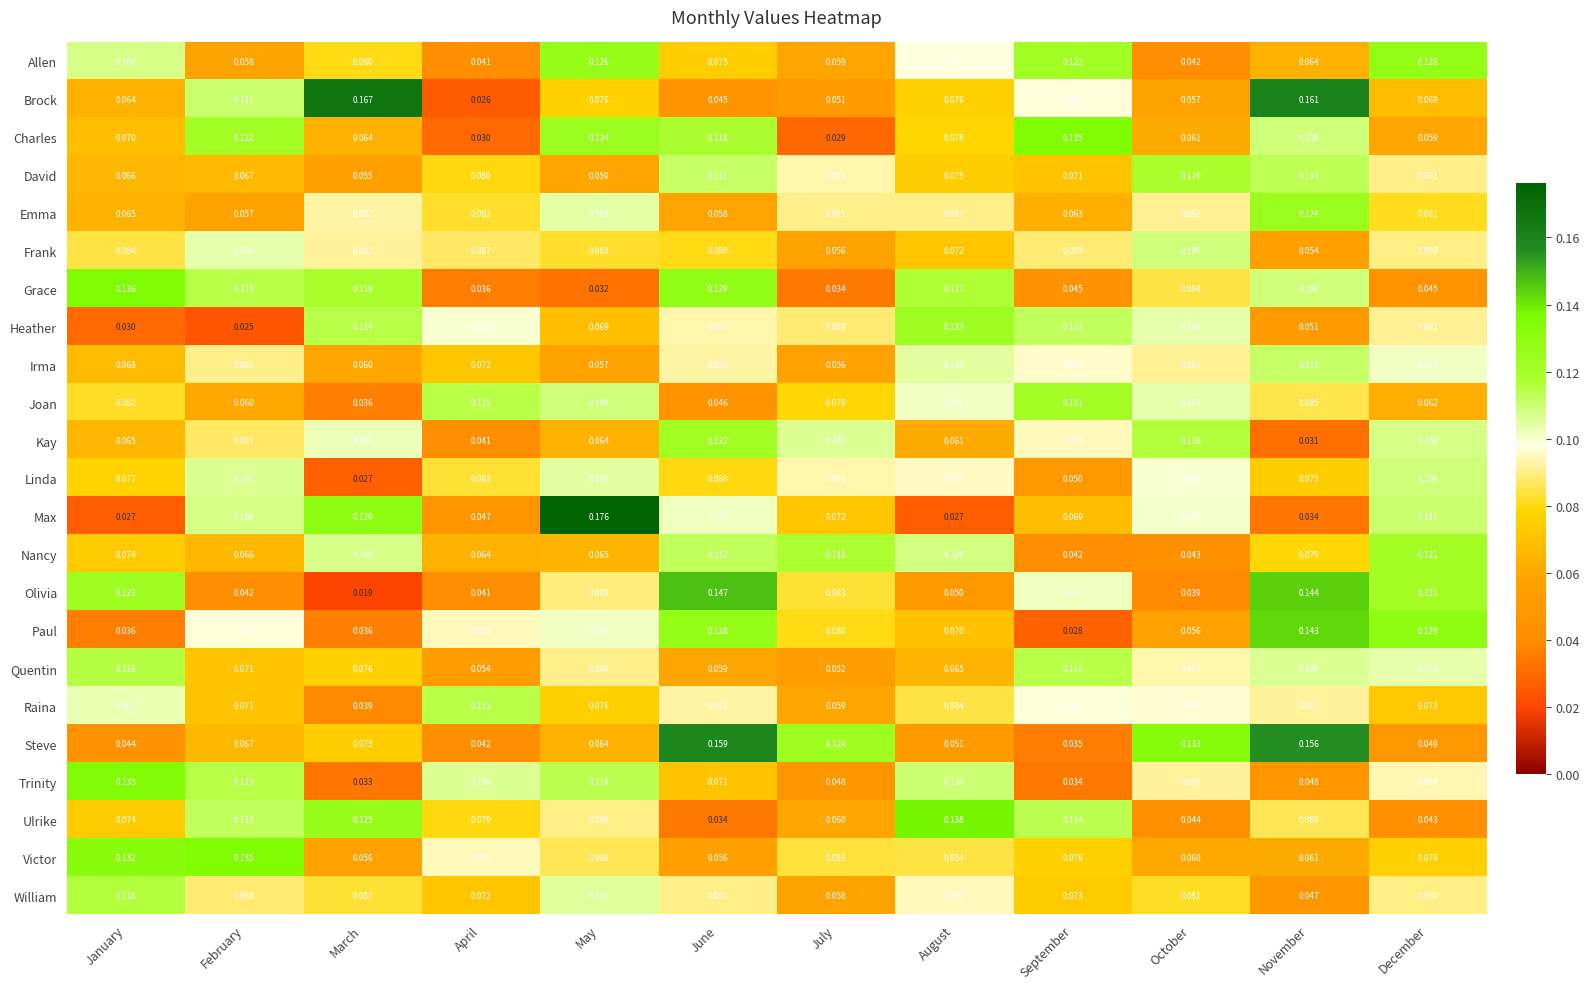

Where is Heather nearest to the value 0?

February